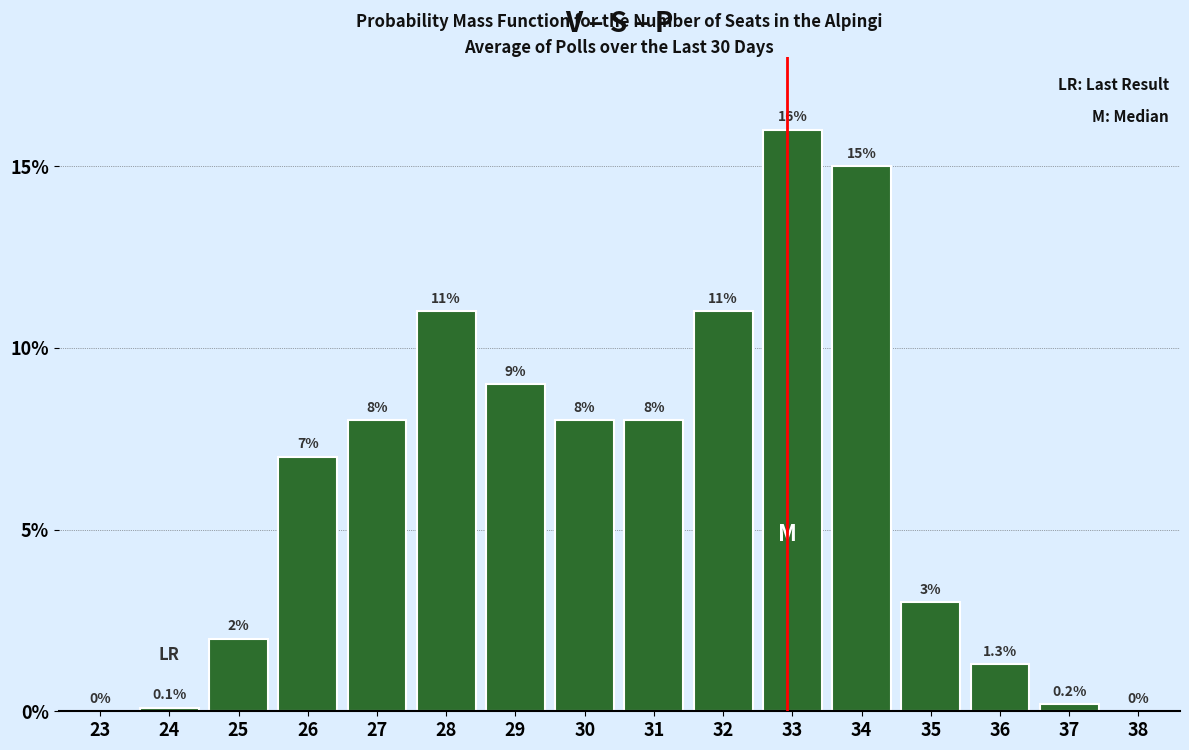

Reading left to right, extract all data points from this chart.

23=0.0	24=0.1	25=2.0	26=7.0	27=8.0	28=11.0	29=9.0	30=8.0	31=8.0	32=11.0	33=16.0	34=15.0	35=3.0	36=1.3	37=0.2	38=0.0